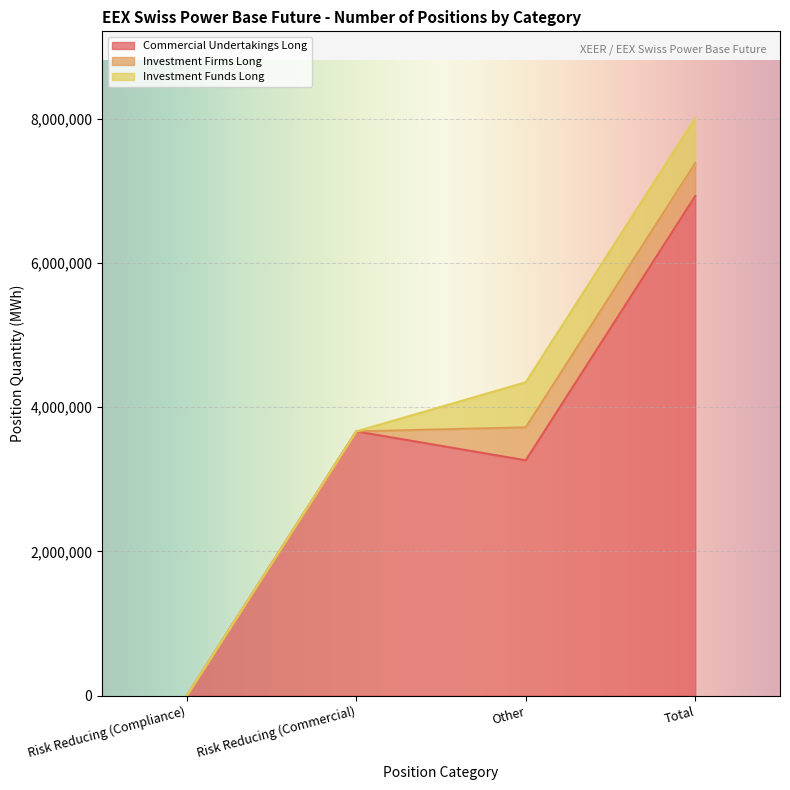

At how many categories does at least one series exceed 6153973?

1